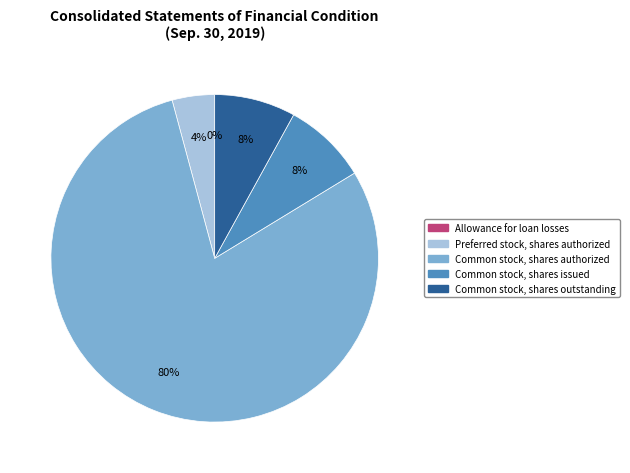

Is it true that Common stock, shares authorized is 92% of the pie?

False